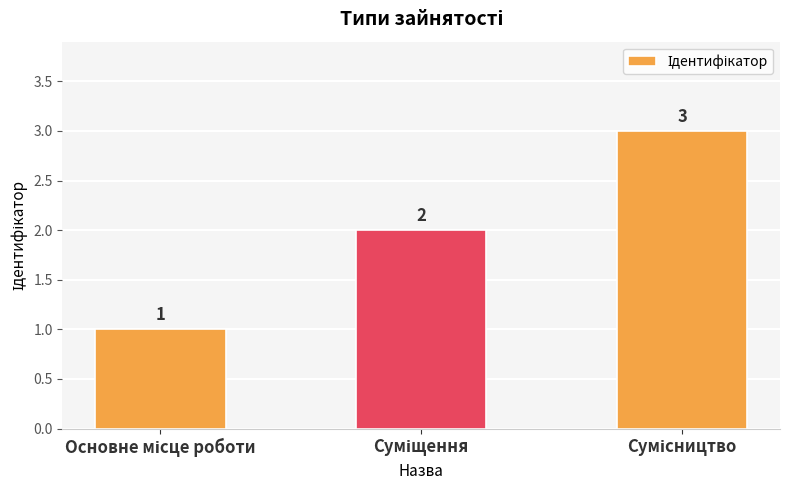

What is the value of the 3rd bar from the left?

3